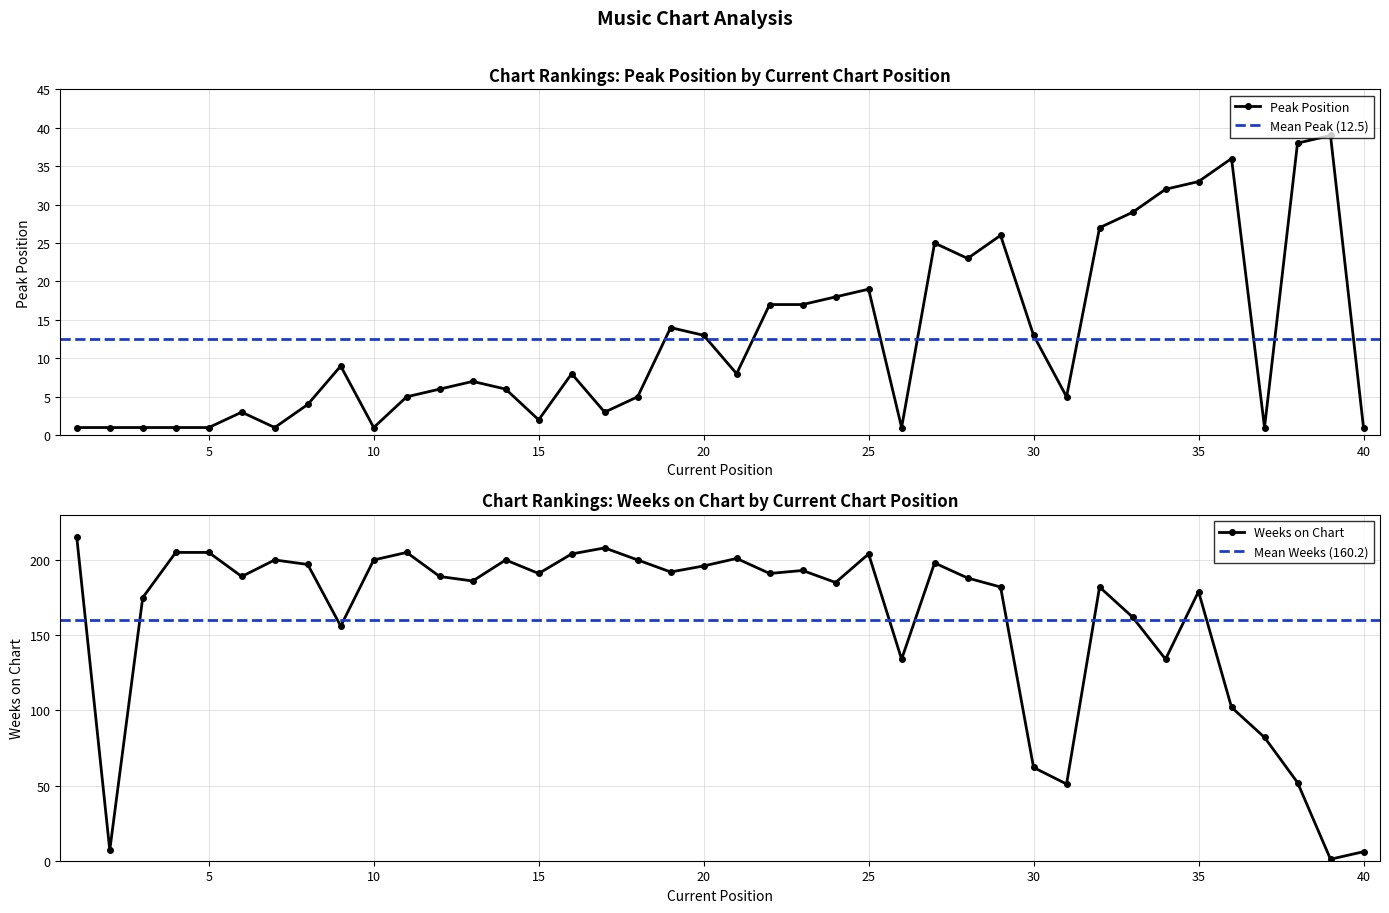

After their last crossing, which series has the higher values: Weeks on Chart or Peak Position?

Weeks on Chart